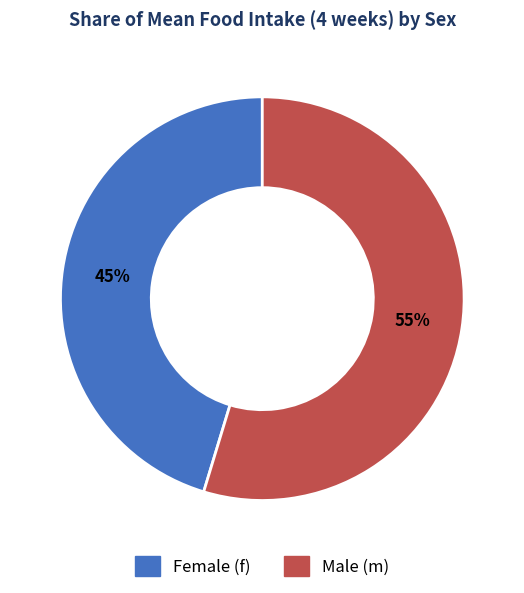

To the nearest percent, what is the average slice percentage?

50%